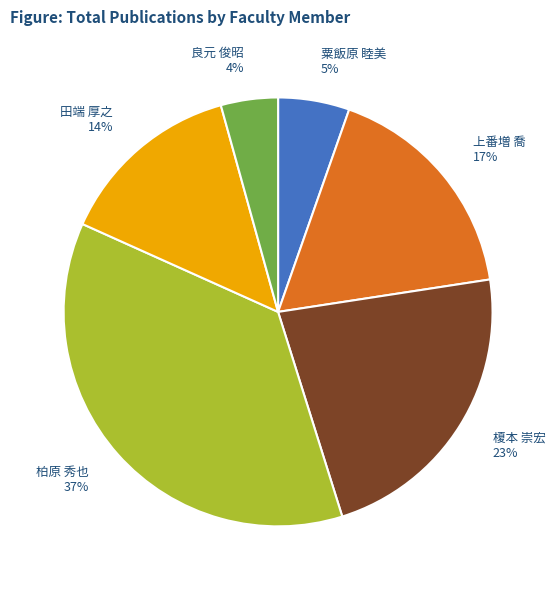

What is the largest slice in the pie chart?

柏原 秀也